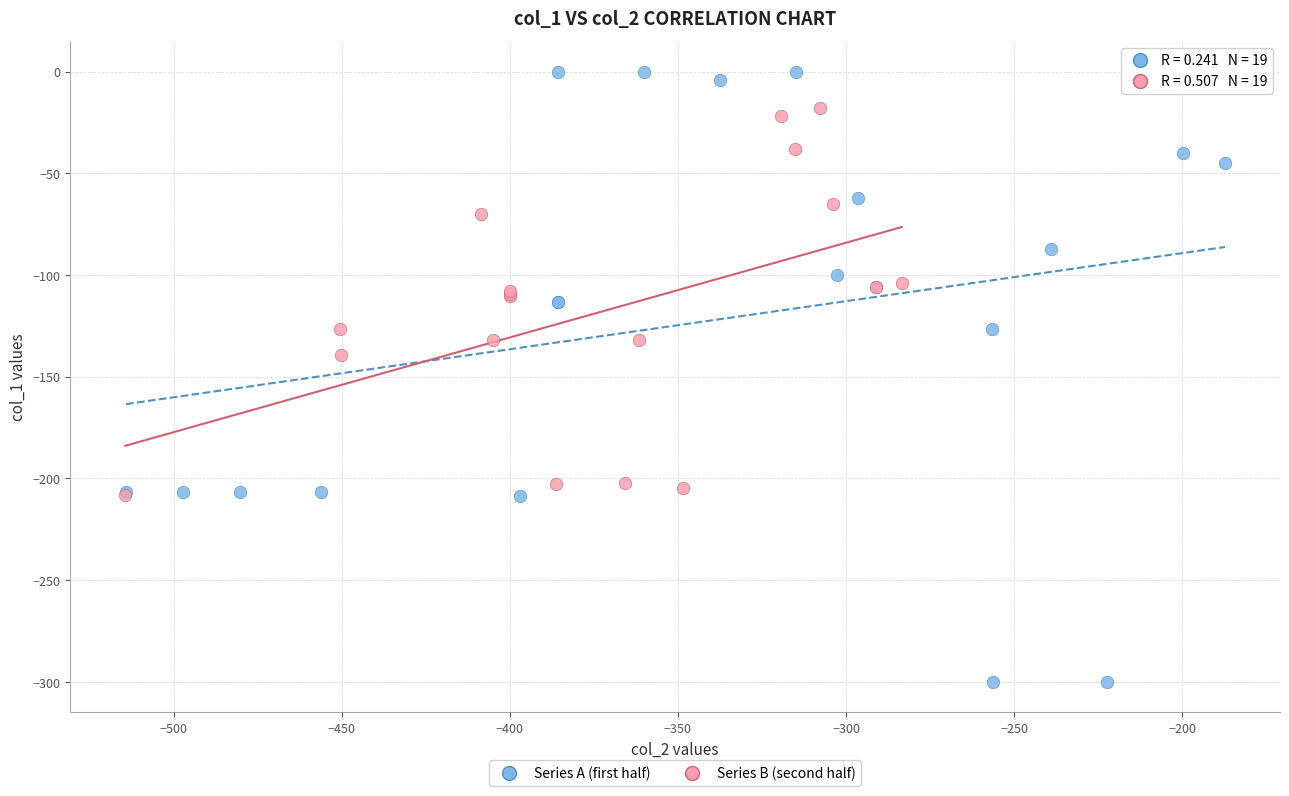

What are all the series names shown in the legend?

Series A (first half), Series B (second half)